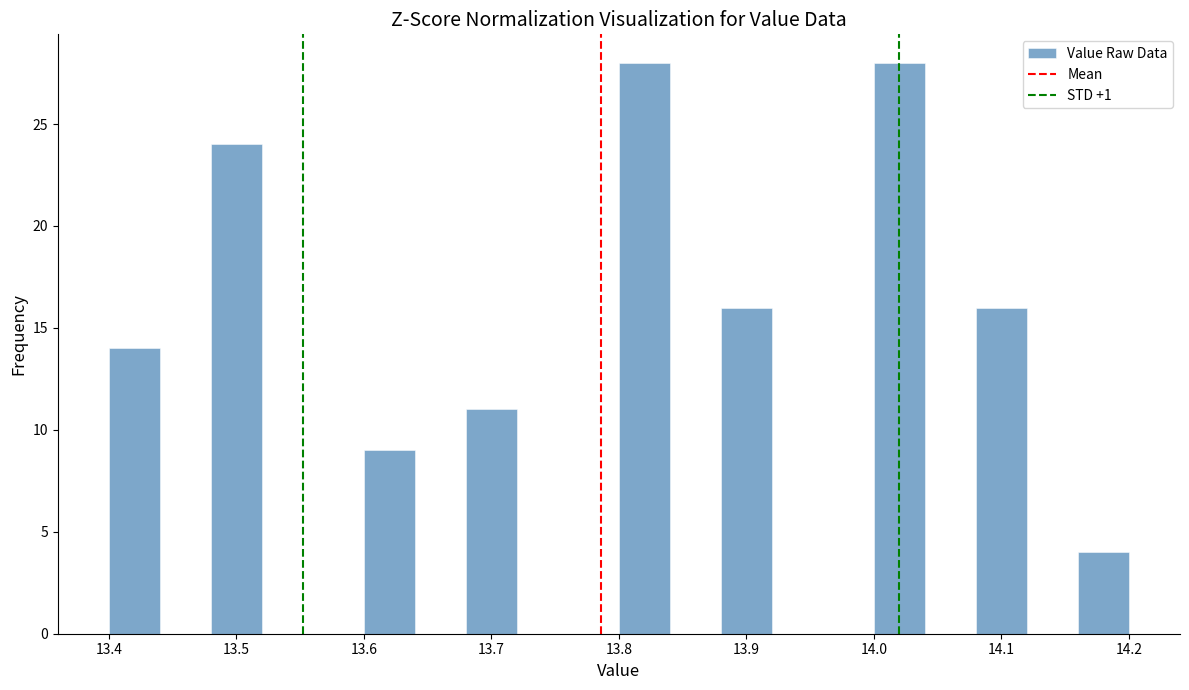

What is the height of the bar covering 14.00 to 14.04 on the x-axis? The values are not printed on the chart, so give them approximately, as read against the axis.

28